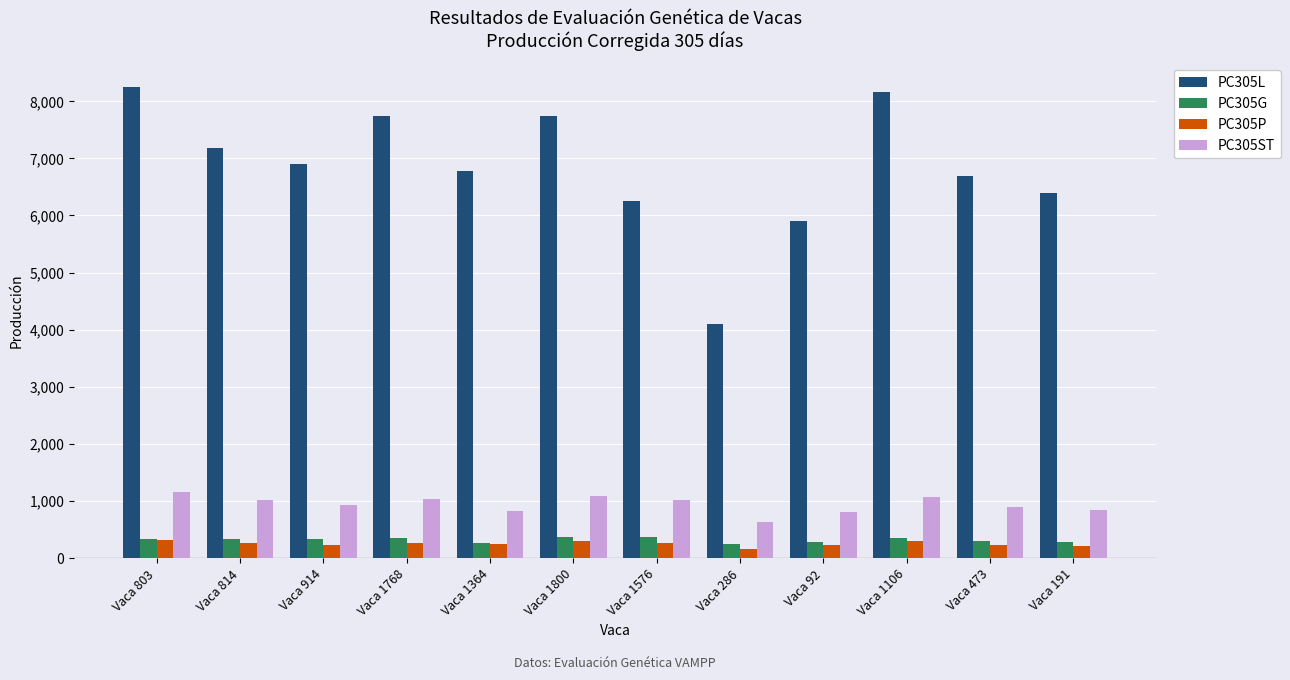

Where does the PC305ST series first go above 1018?

Vaca 803